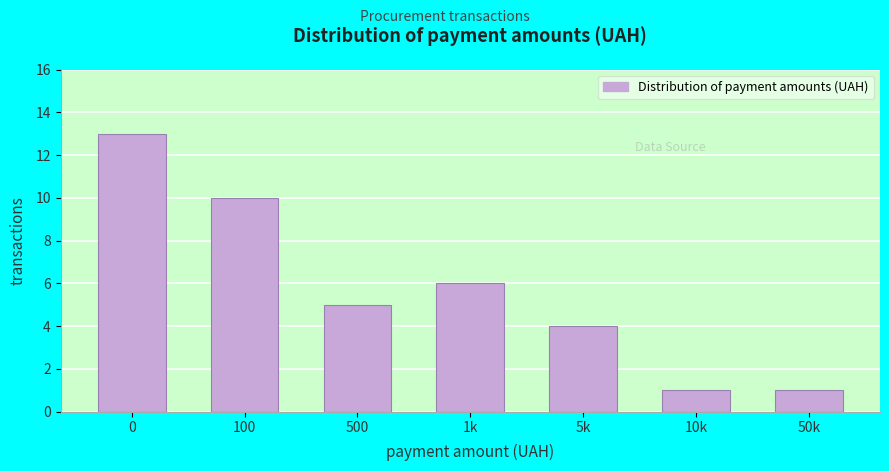

Reading left to right, list all the values displayed in this chart.

0=13	100=10	500=5	1k=6	5k=4	10k=1	50k=1